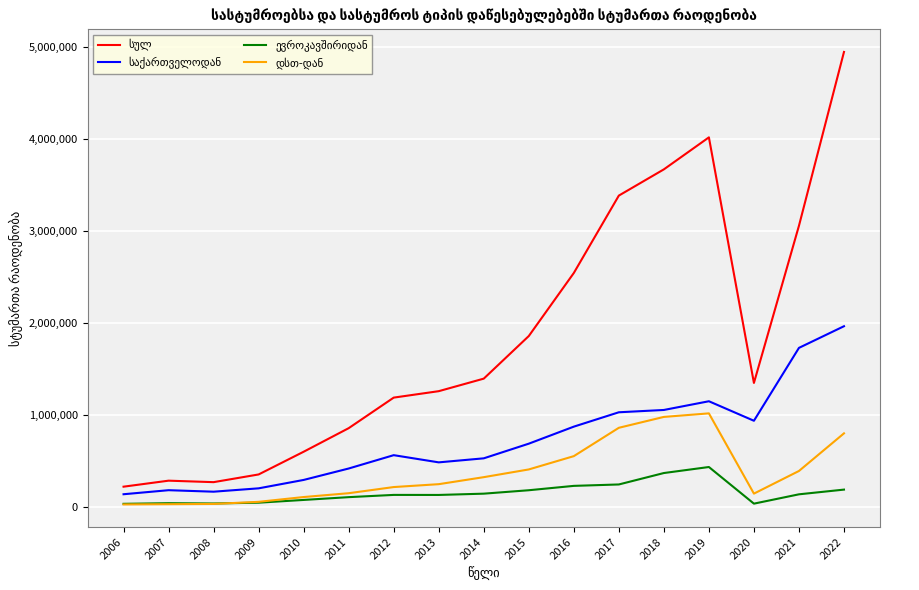

At which category is the sum across all series the highest?

2022